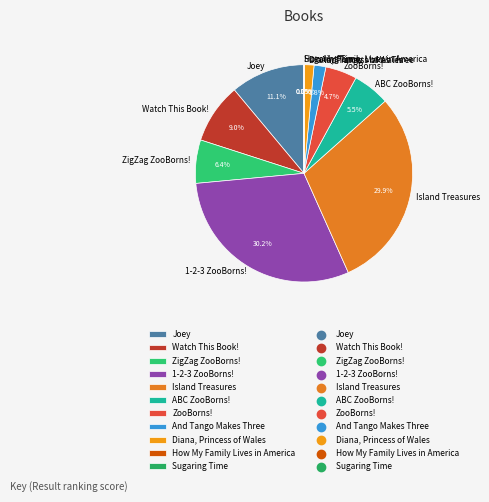

What percentage is the Joey slice, to the nearest percent?

11%